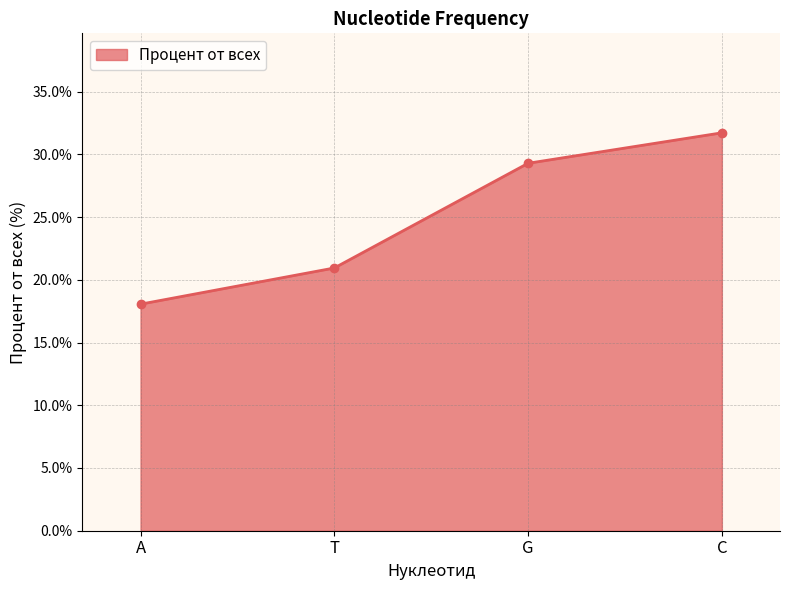

Reading left to right, what are all the values shown in this chart?

A=18.1	T=20.9	G=29.3	C=31.7